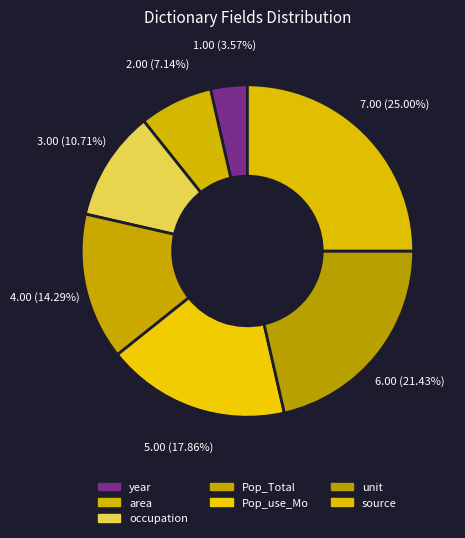

Which has a higher value, Pop_Total or source?

source